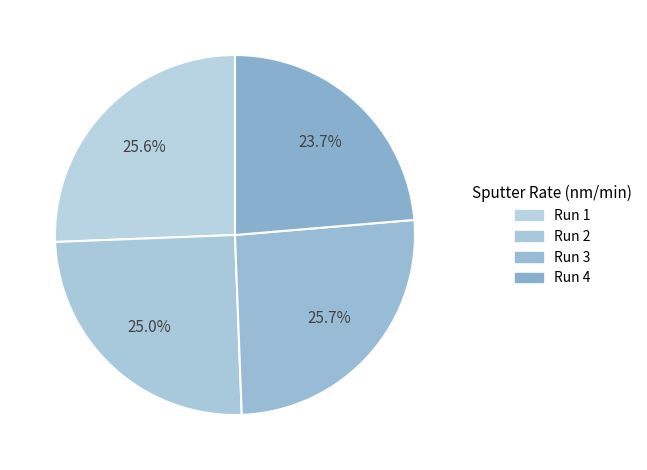

How many segments does this pie chart have?

4